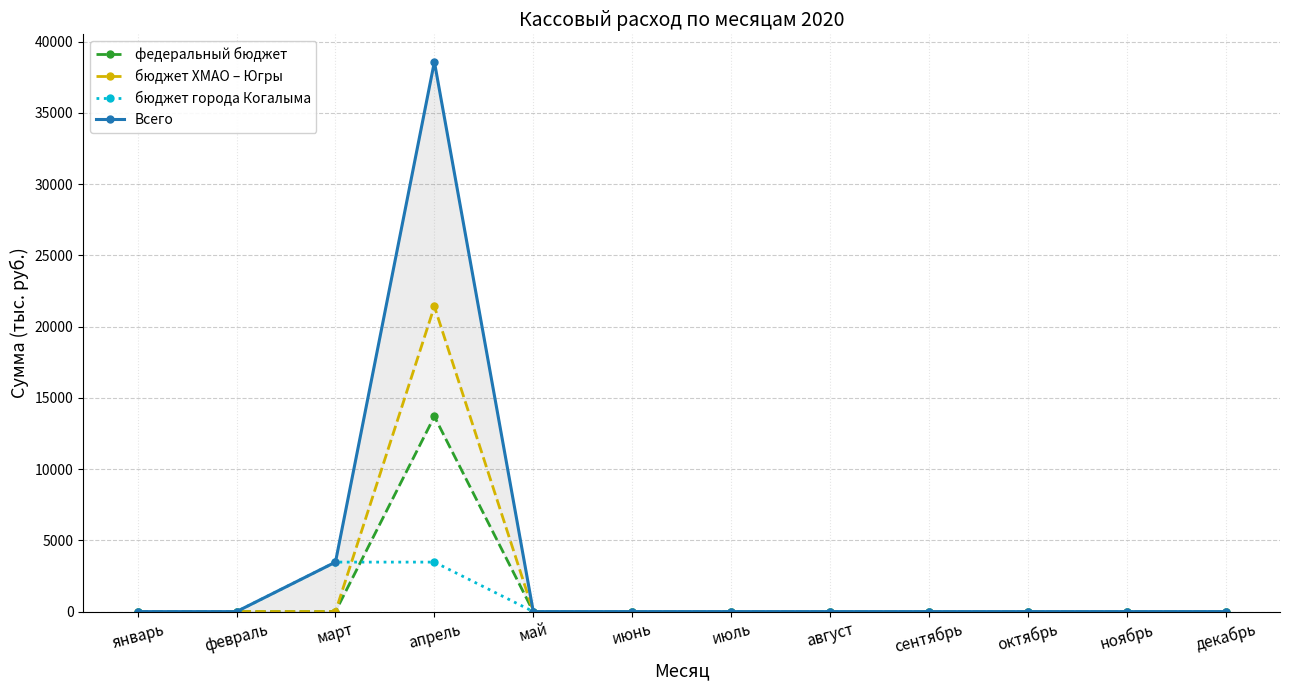

Which series has the largest range (max minus min)?

Всего